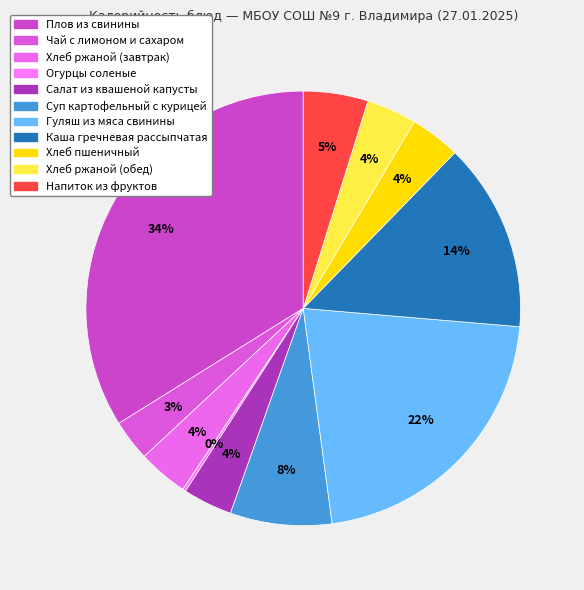

To the nearest percent, what portion does Напиток из фруктов represent?

5%